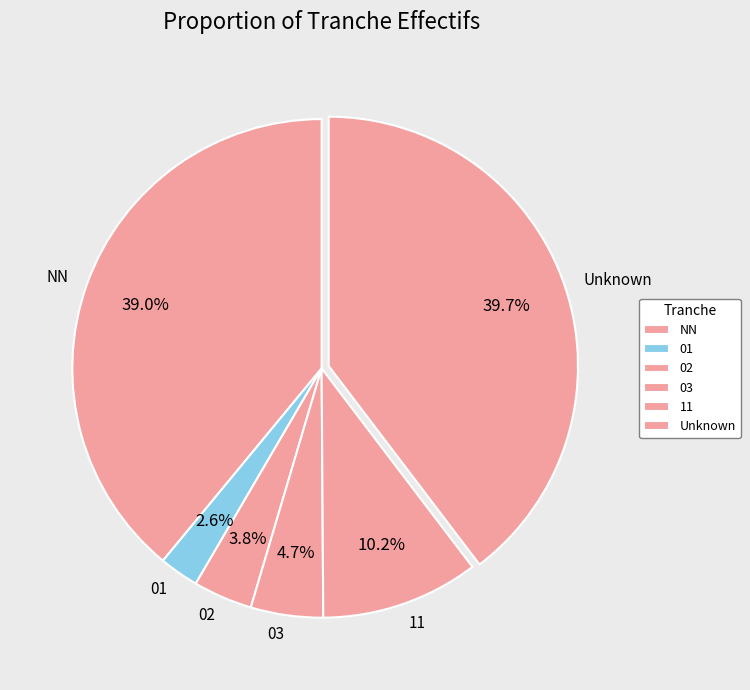

Approximately how many times larger is the value at Unknown compared to NN?

1.0